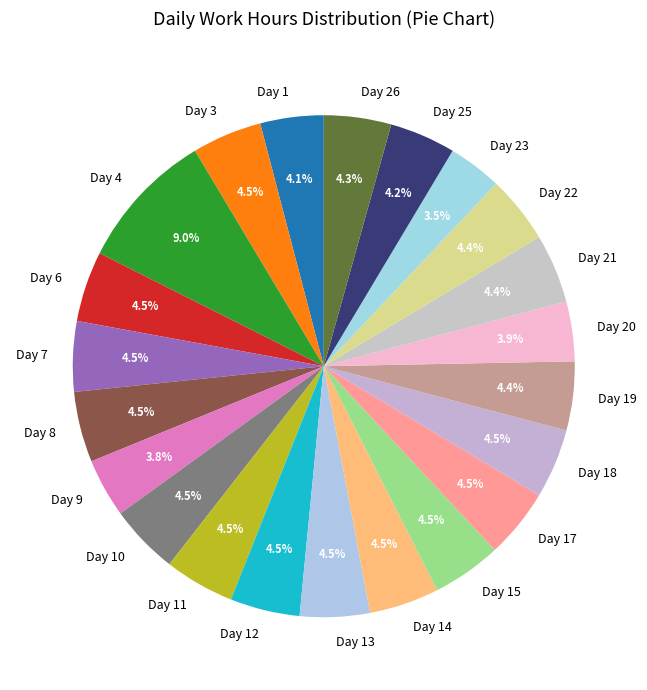

Combined, what portion of the pie is Day 6 and Day 15?

9.0%